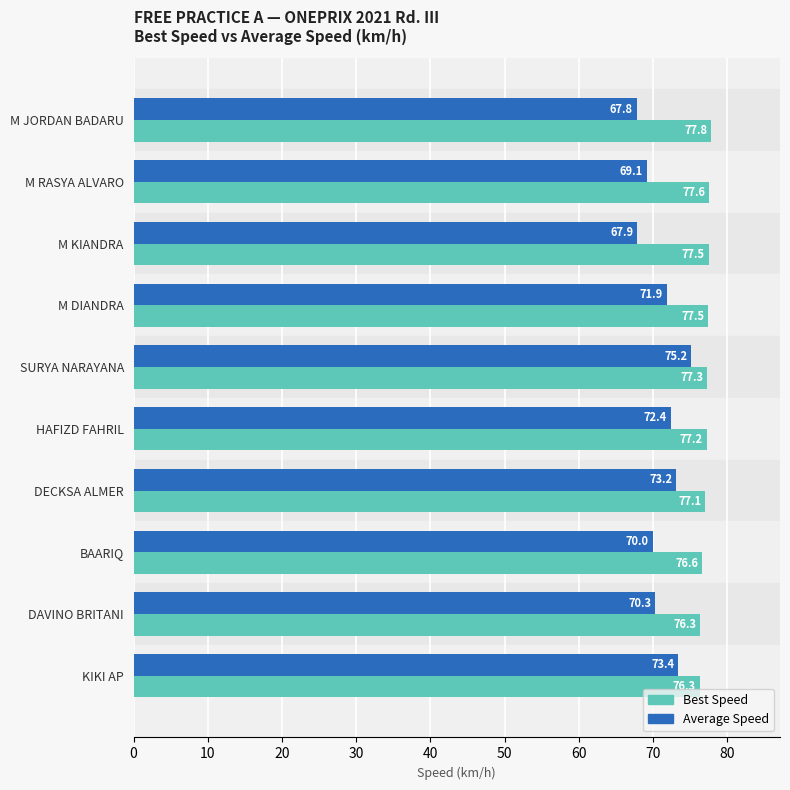

Which series has the largest total across all categories?

Best Speed